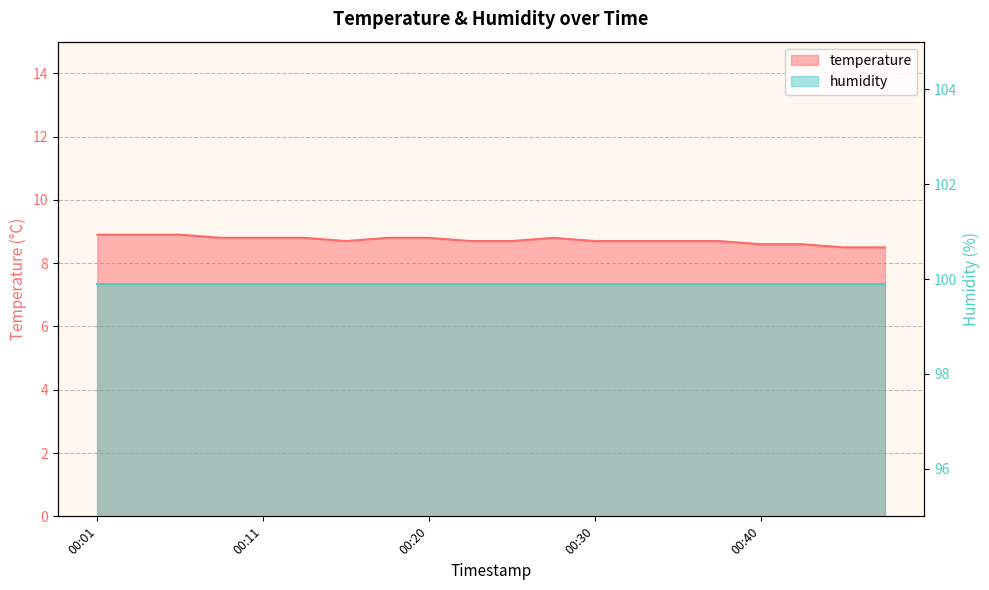

What is the difference between the second highest and minimum values?

0.4